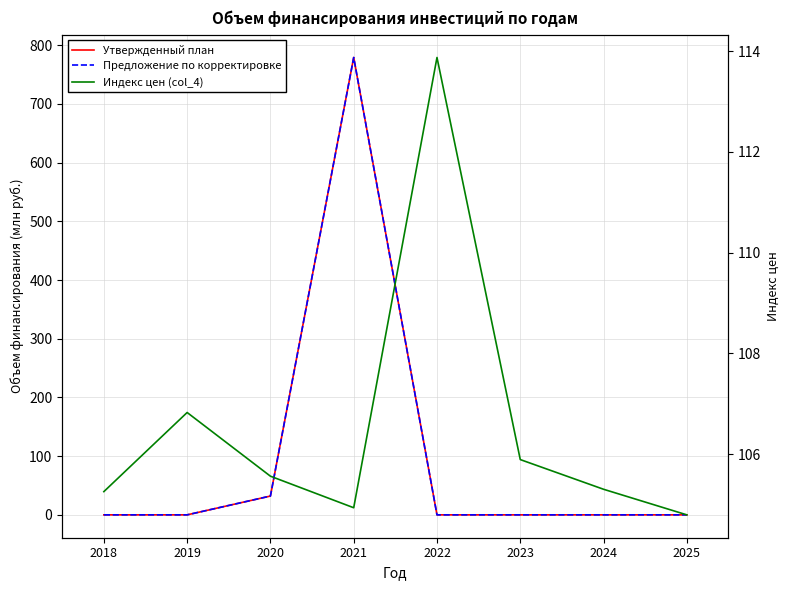

Reading left to right, what are all the values shown in this chart?

Утвержденный план: 0.0	0.0	32.0	779.1	0.0	0.0	0.0	0.0
Предложение по корректировке: 0.0	0.0	32.0	779.1	0.0	0.0	0.0	0.0
Индекс цен (col_4): 105.3	106.8	105.6	104.9	113.9	105.9	105.3	104.8